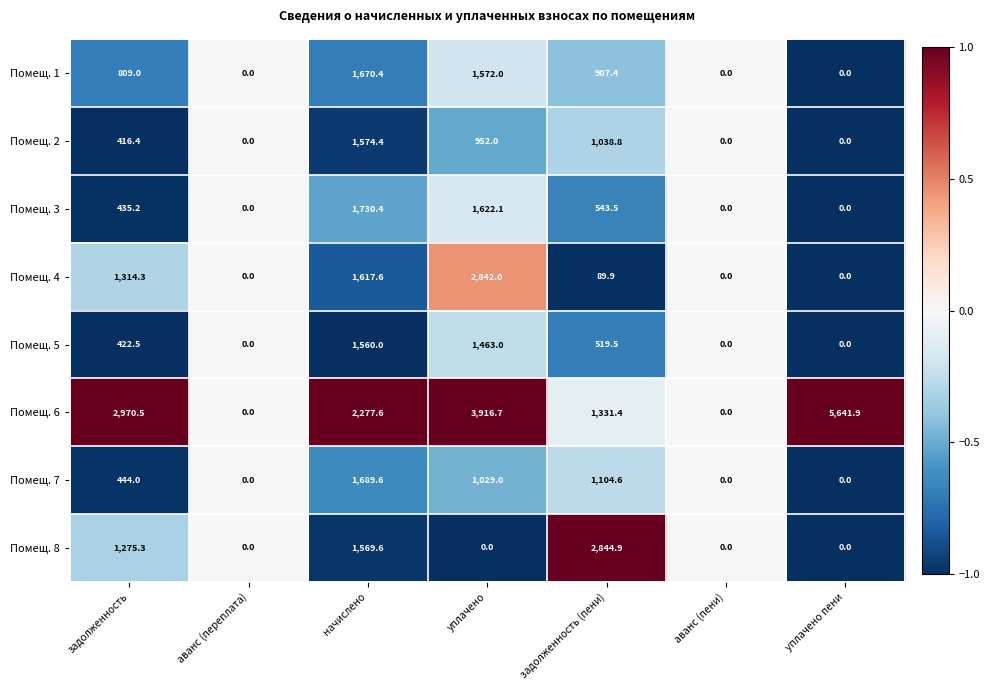

What is the average value of the Помещ. 8 series?

812.8